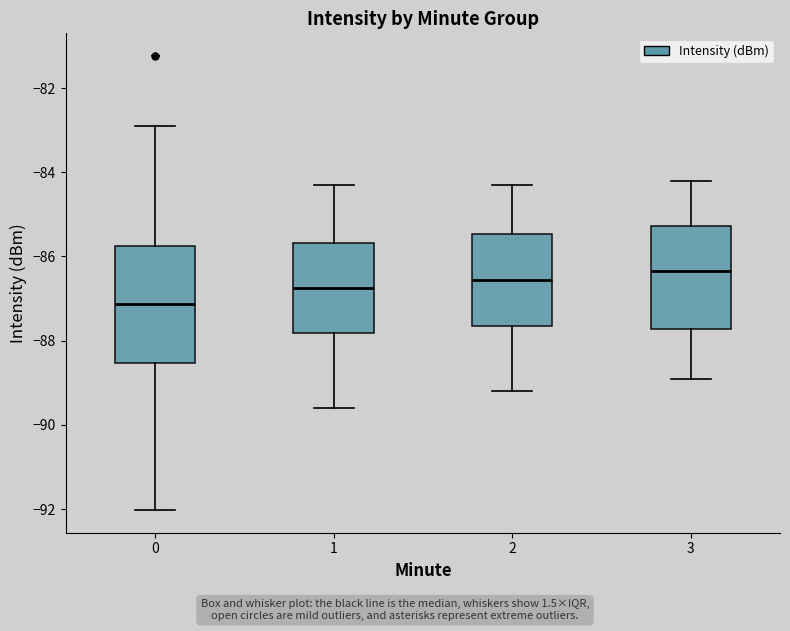

Reading left to right, read every box against the y-axis: the position of its median line, the range the box covers, and the ends of its whiskers. The values are not printed on the chart, so give them approximately, as read against the axis.

0: median -87.2, box -88.6 to -85.8, whiskers -92.0 to -82.8
1: median -86.8, box -87.8 to -85.6, whiskers -89.6 to -84.2
2: median -86.6, box -87.6 to -85.4, whiskers -89.2 to -84.2
3: median -86.4, box -87.8 to -85.2, whiskers -88.8 to -84.2